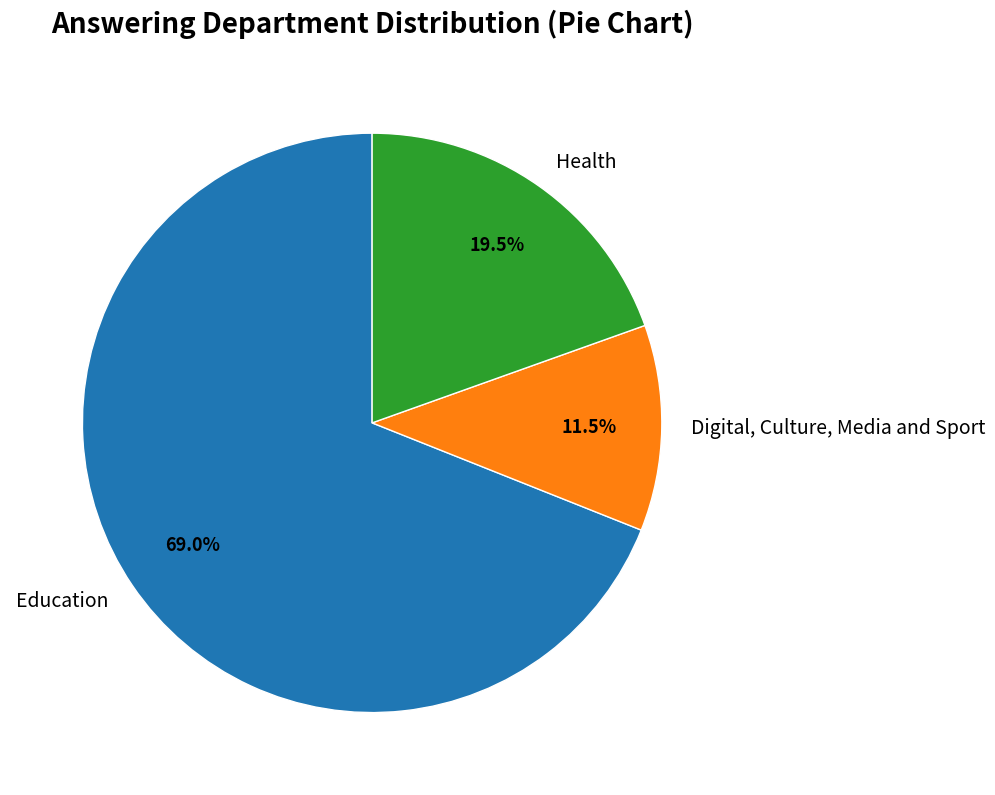

What is the total percentage of Education and Health?

88.5%